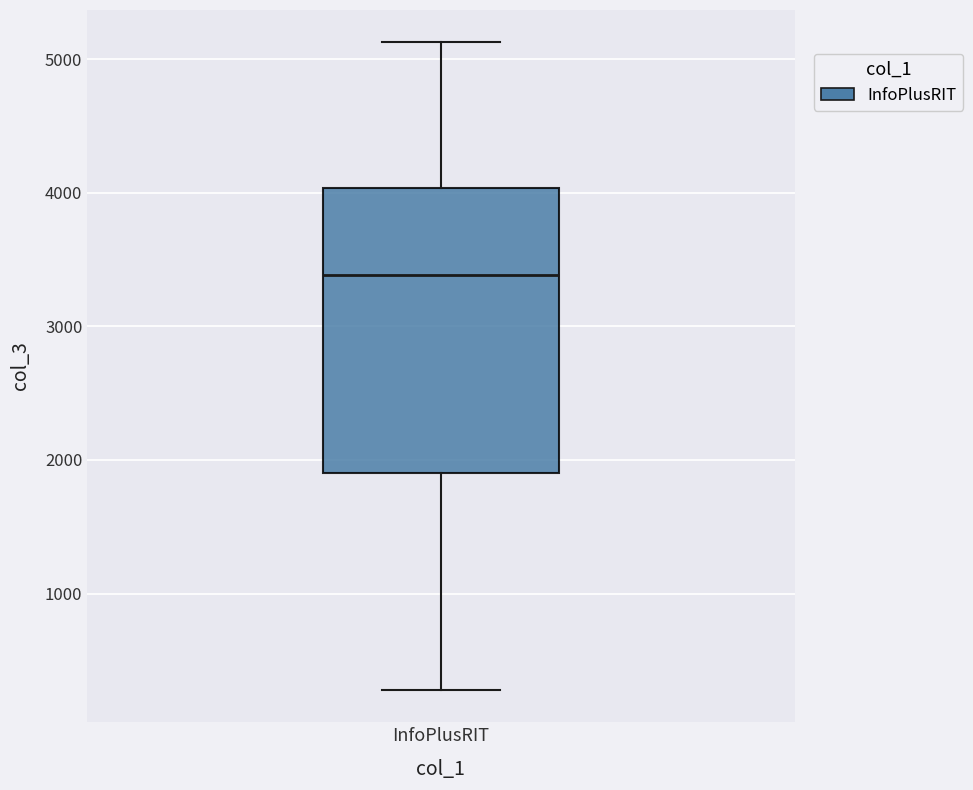

Where does the upper whisker of the box for InfoPlusRIT end on the y-axis? The values are not printed on the chart, so give them approximately, as read against the axis.

5100